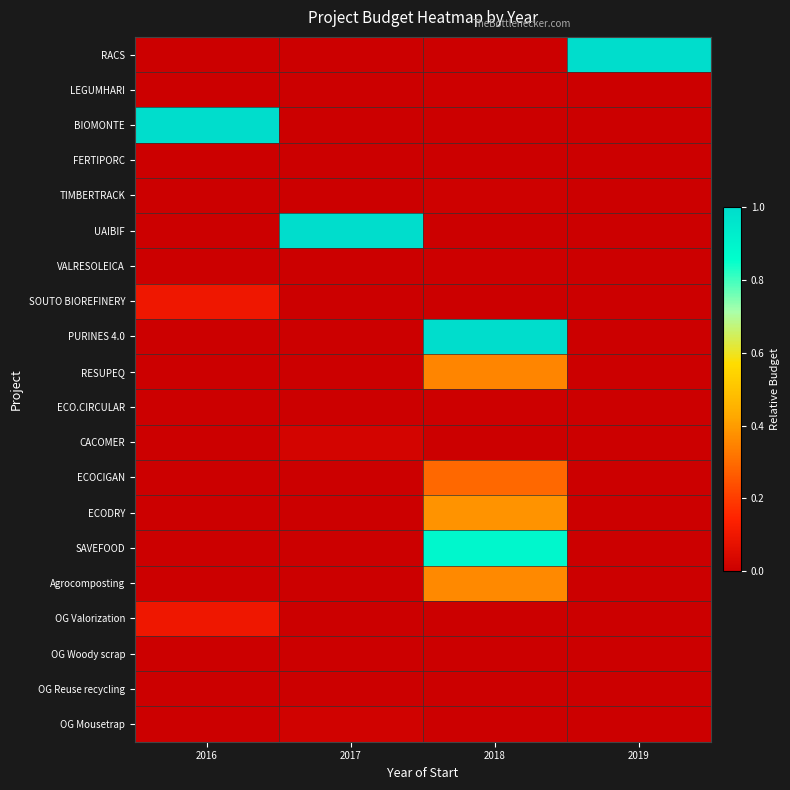

Which series changed the most between 2017 and 2019?

RACS